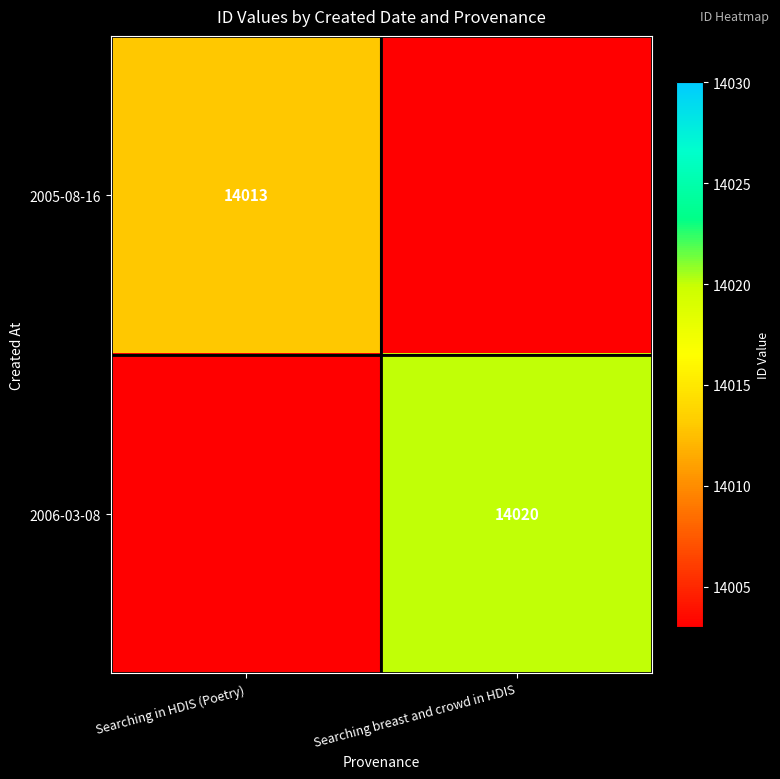

Is the value of 2006-03-08 at Searching breast and crowd in HDIS greater than the value of 2005-08-16 at Searching in HDIS (Poetry)?

Yes